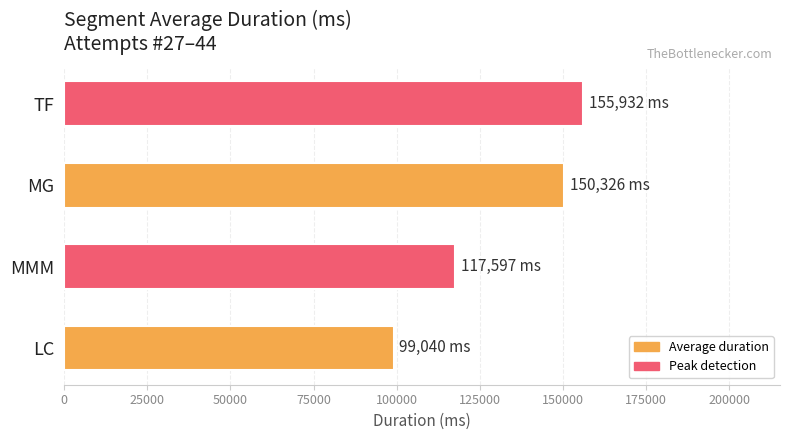

Approximately how many times larger is the value at TF compared to MMM?

1.3